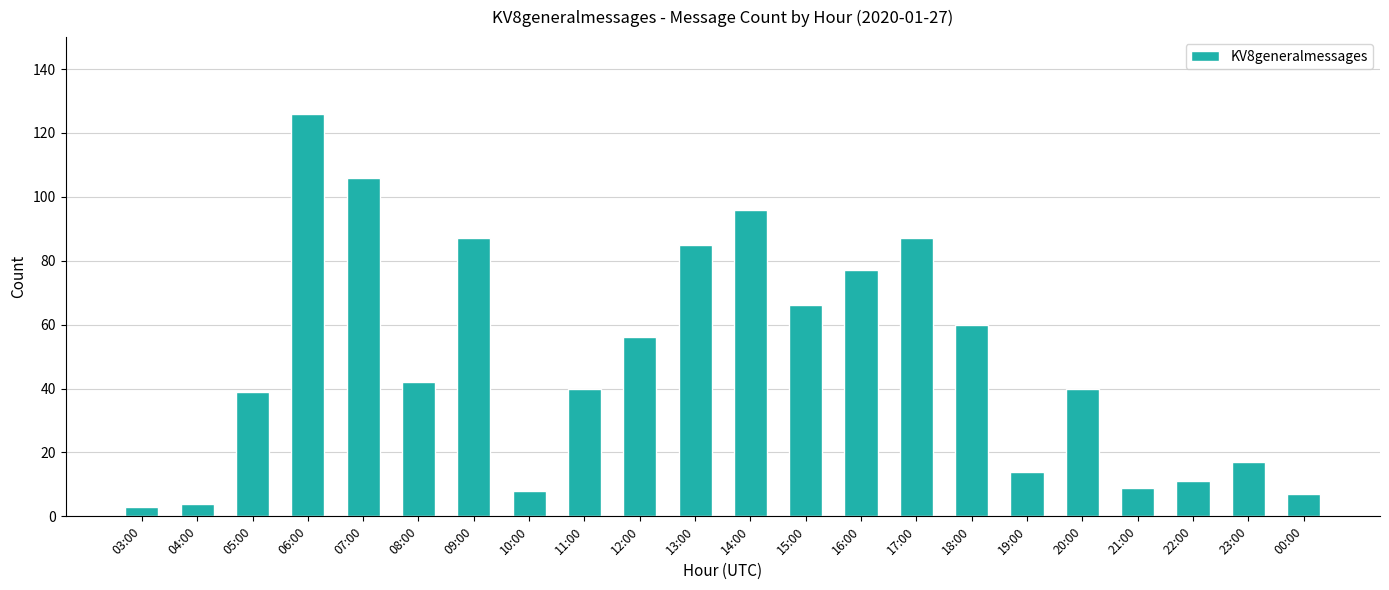

Between 04:00 and 15:00, which is larger?

15:00